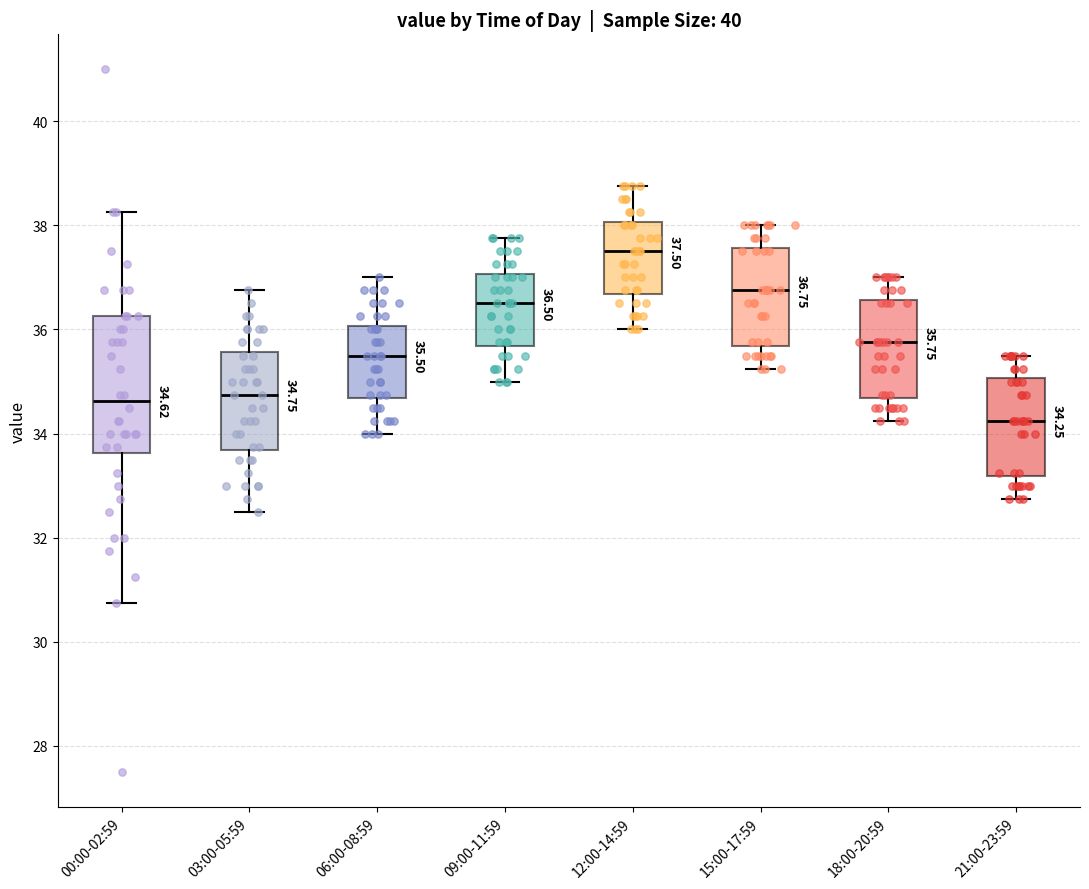

Which box is the tallest, from its lower edge to its upper edge?

00:00-02:59